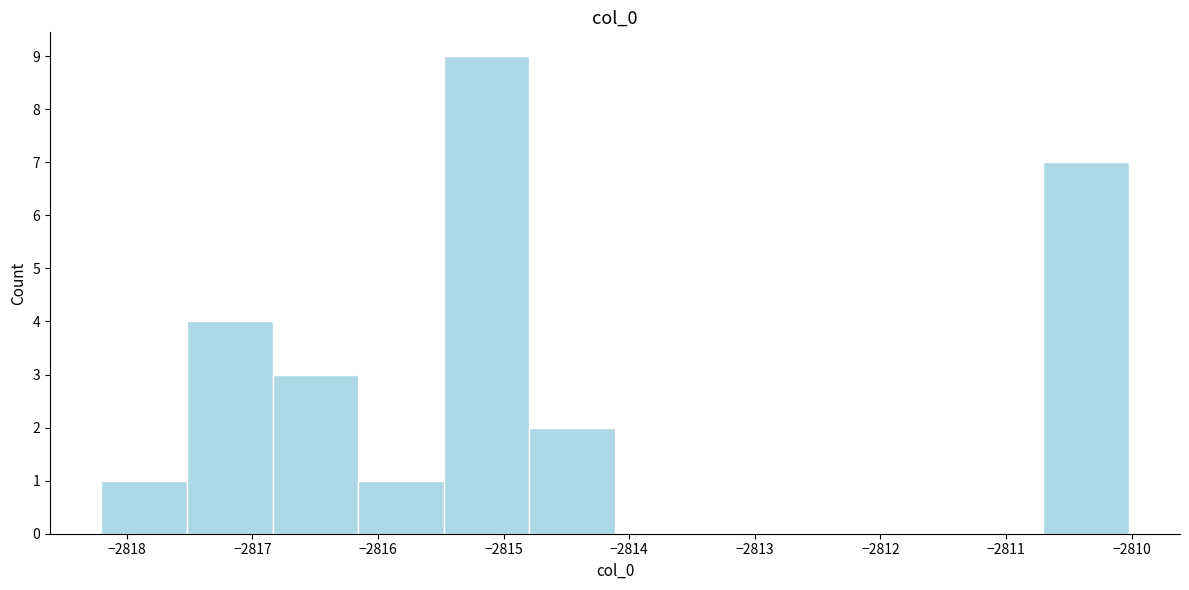

Reading left to right, list every bar in this chart as the range it spans on the x-axis followed by its height. Neither the bar edges nor the heights are printed on the chart, so give them approximately, as read against the axes.

-2818.2 to -2817.5: 1
-2817.5 to -2816.8: 4
-2816.8 to -2816.2: 3
-2816.2 to -2815.5: 1
-2815.5 to -2814.8: 9
-2814.8 to -2814.1: 2
-2814.1 to -2813.4: 0
-2813.4 to -2812.7: 0
-2812.7 to -2812.1: 0
-2812.1 to -2811.4: 0
-2811.4 to -2810.7: 0
-2810.7 to -2810.0: 7